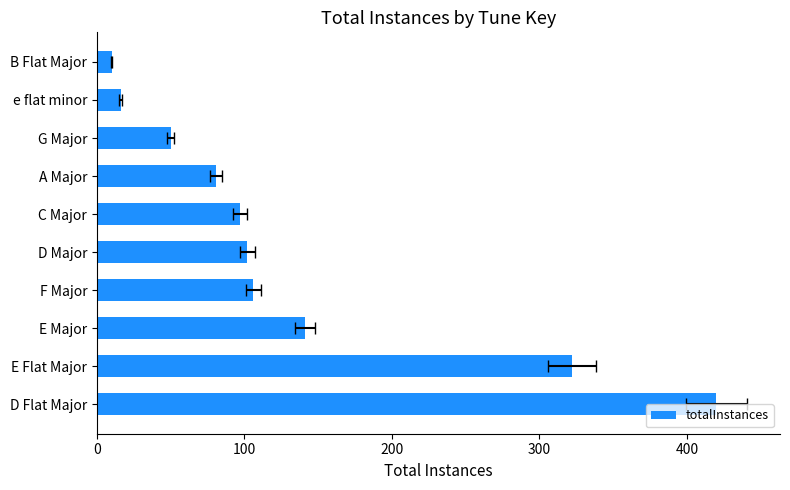

What is the difference between the maximum and minimum values?

410